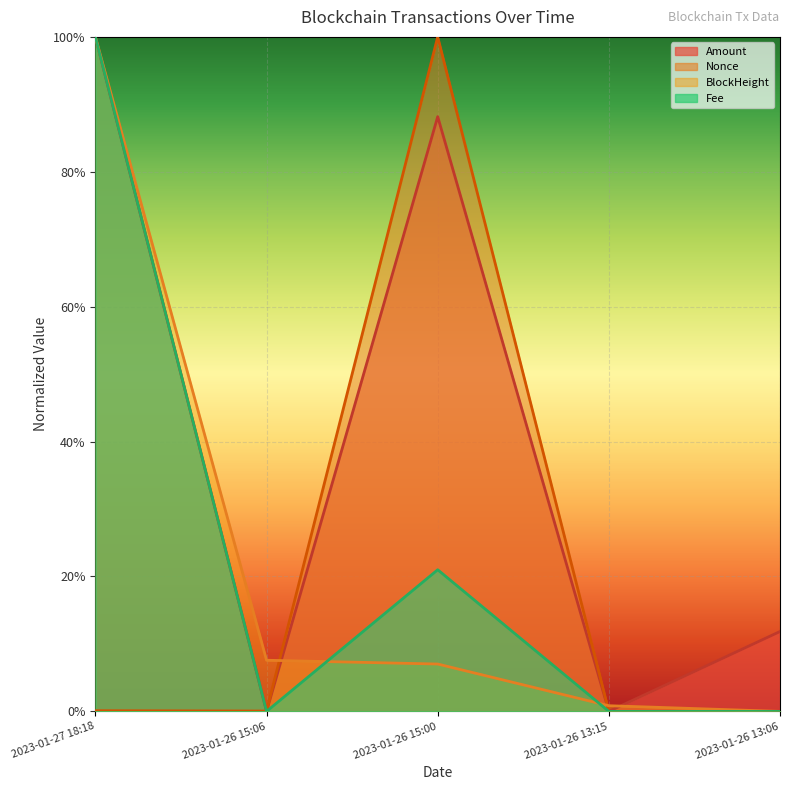

What is the label of the 1st point from the right?

2023-01-26 13:06